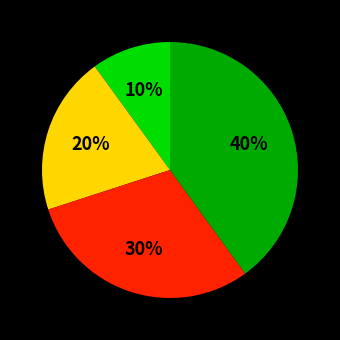

To the nearest percent, what is the average slice percentage?

25%